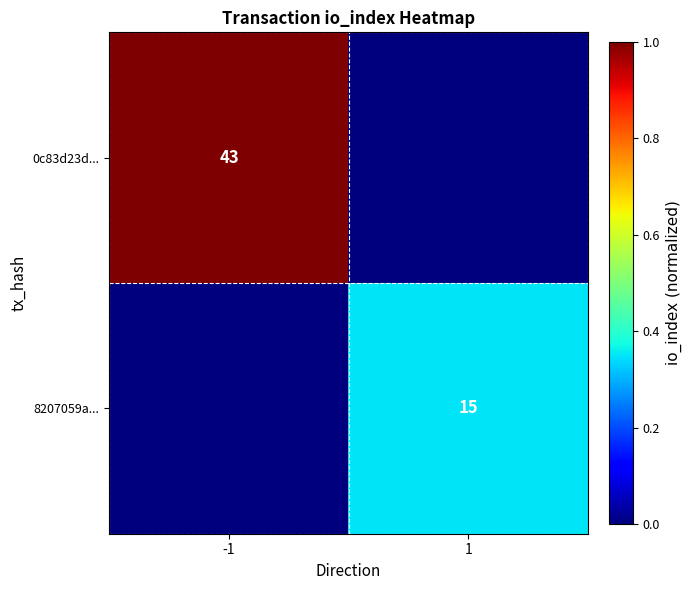

Is it true that 0c83d23d... equals 43 at -1?

True